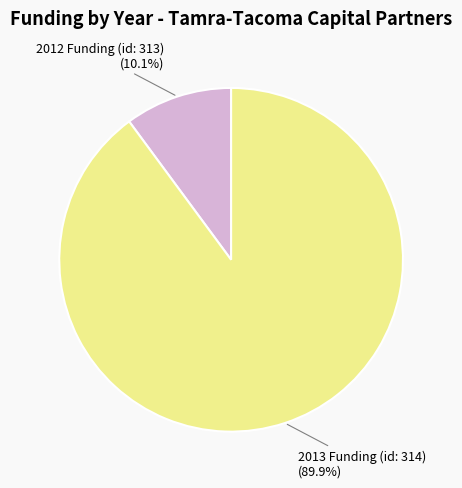

Count the number of slices in the pie.

2